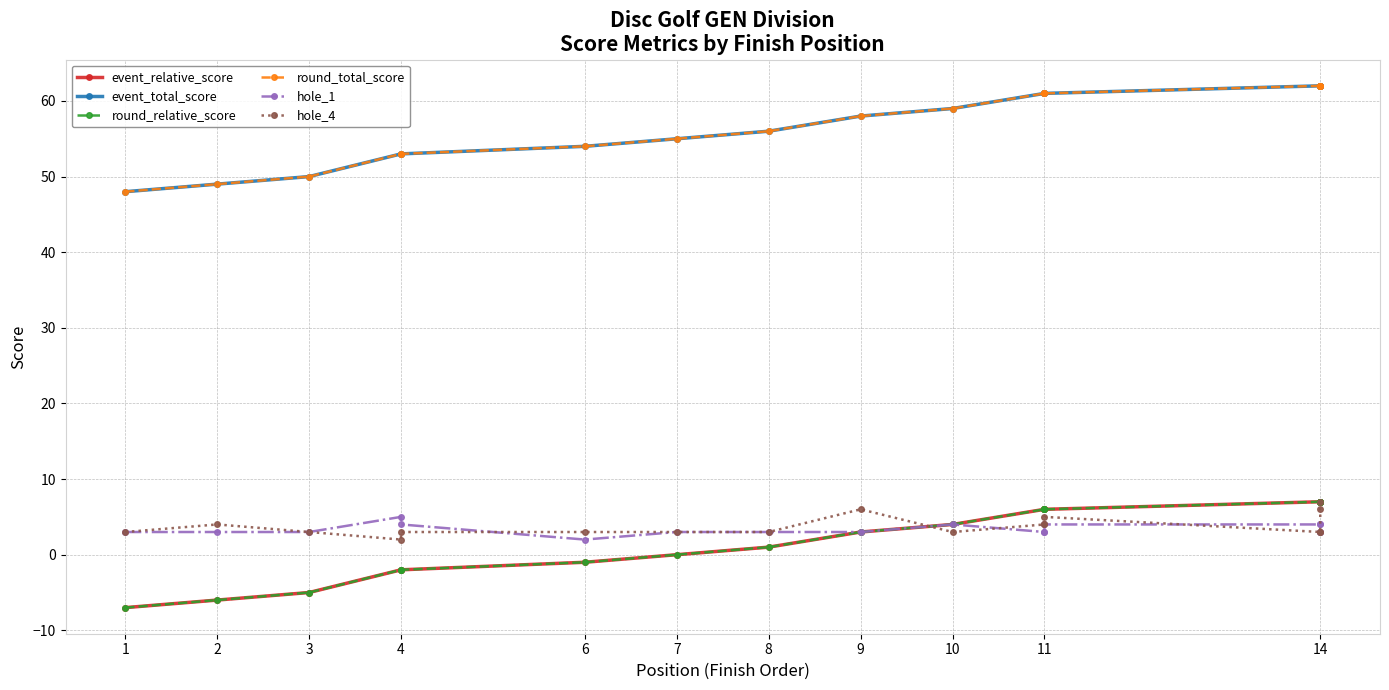

Is the value of hole_4 at 6 greater than the value of round_total_score at 14?

No